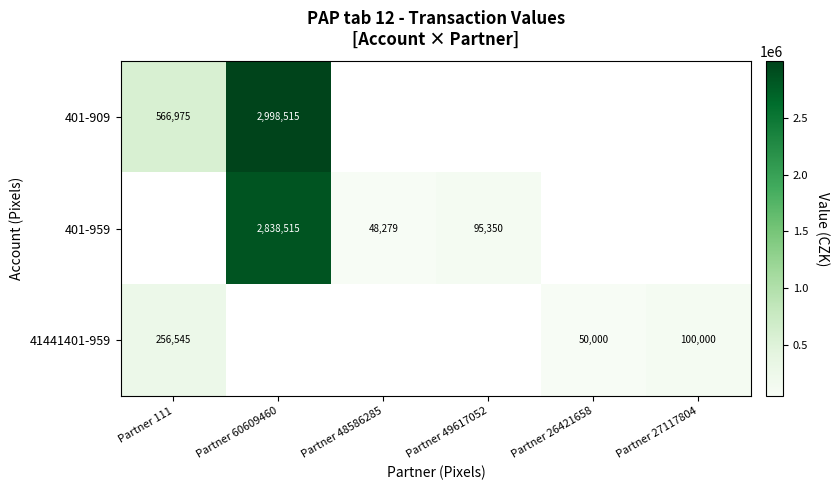

The value of 41441401-959 at Partner 26421658 is 50000. True or false?

True